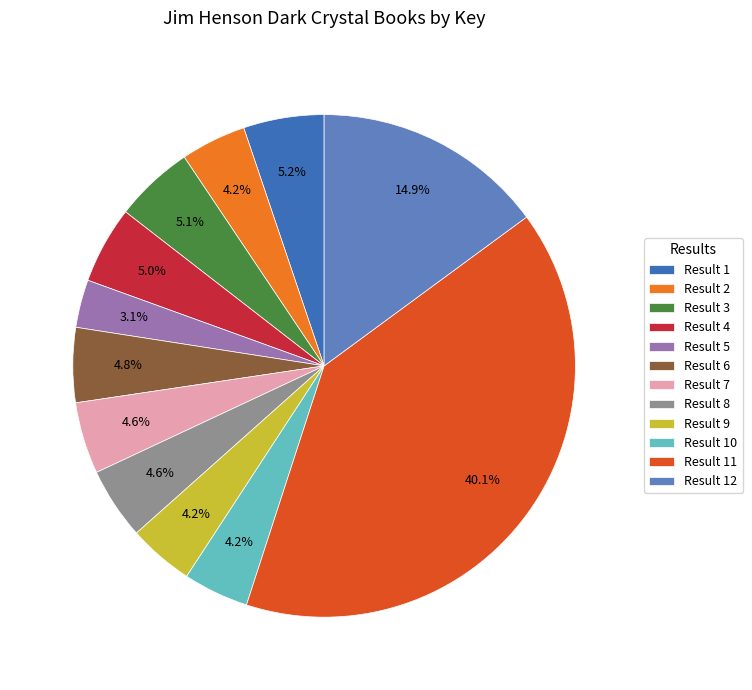

Does Result 3 represent more than half of the total?

No